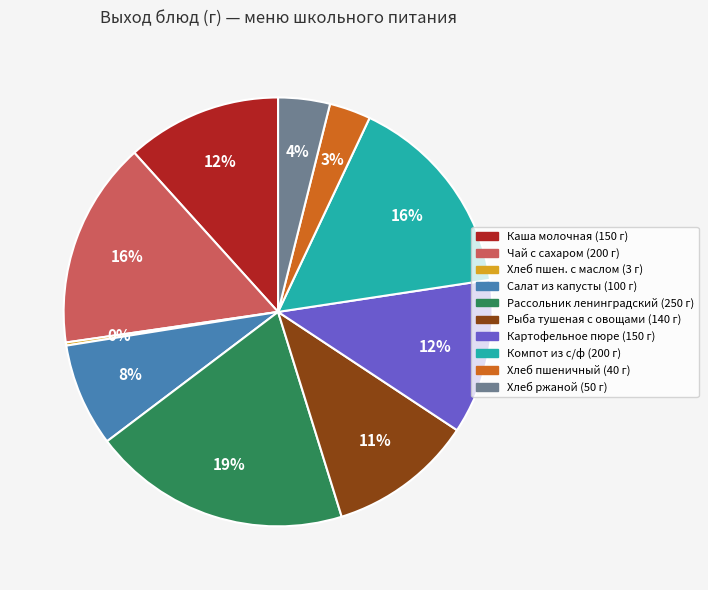

To the nearest percent, what is the average slice percentage?

10%